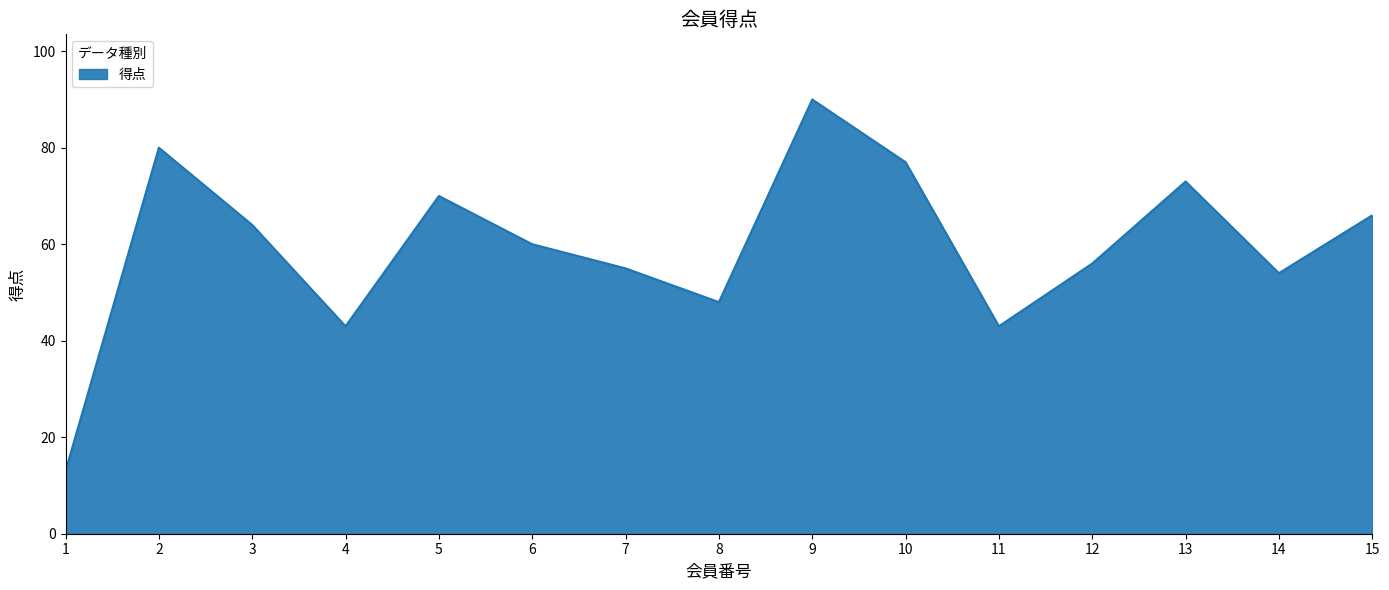

Is it true that the value at 7 is 55?

True